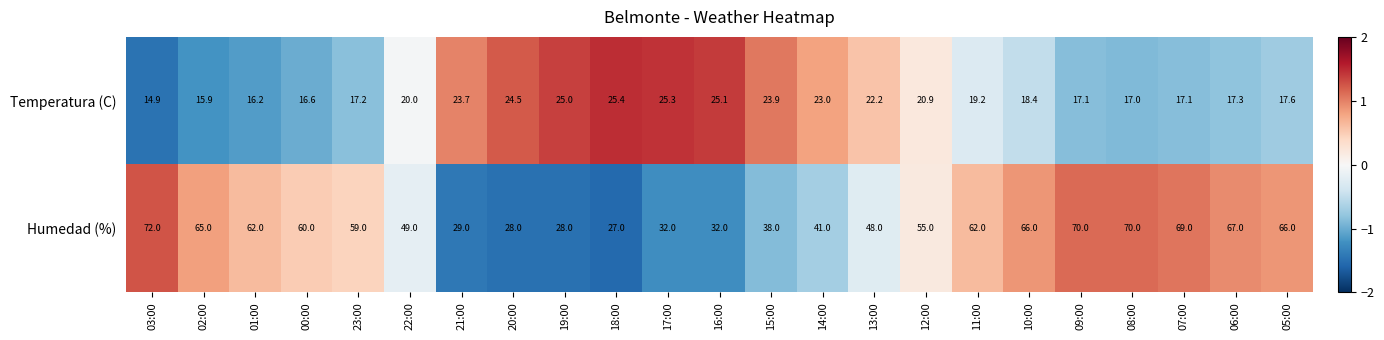

Is it true that Humedad (%) equals 97.0 at 02:00?

False